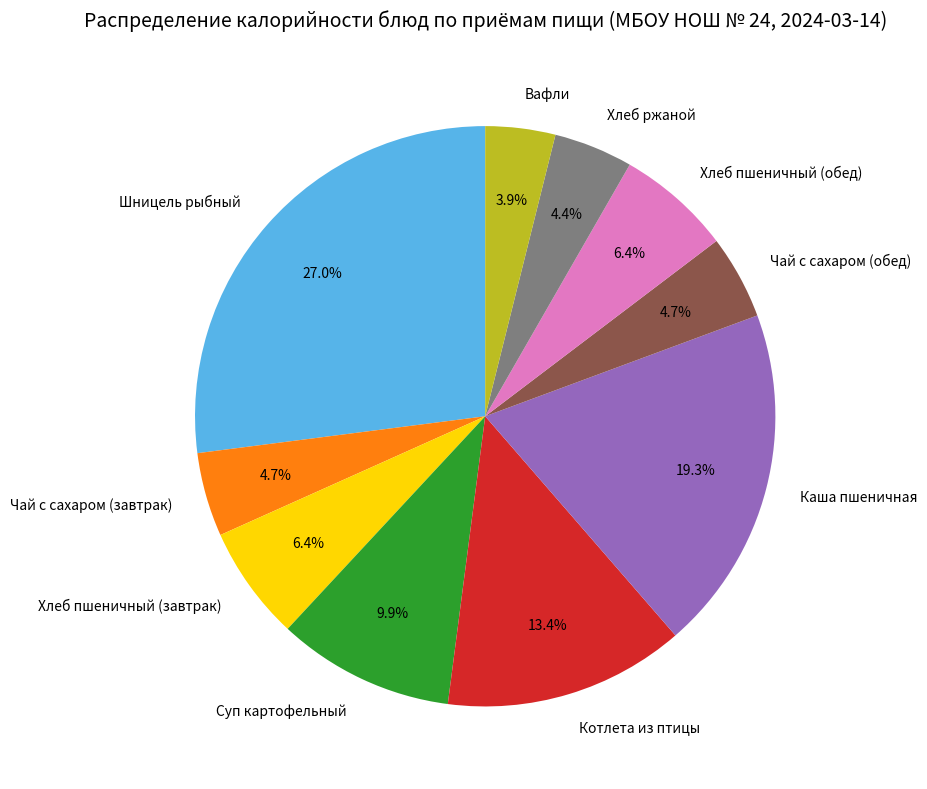

Approximately how many times larger is the value at Хлеб пшеничный (завтрак) compared to Суп картофельный?

0.6